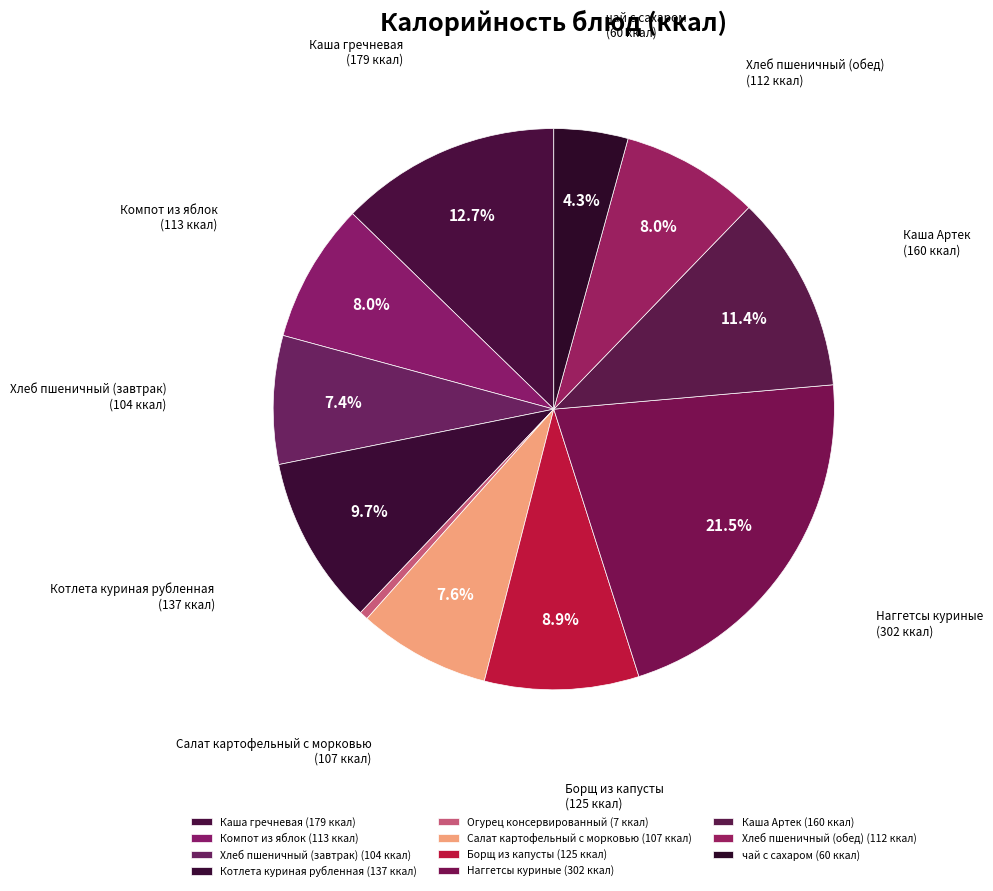

Rank the categories by value from lowest to highest.

Огурец консервированный, чай с сахаром, Хлеб пшеничный (завтрак), Салат картофельный с морковью, Хлеб пшеничный (обед), Компот из яблок, Борщ из капусты, Котлета куриная рубленная, Каша Артек, Каша гречневая, Наггетсы куриные